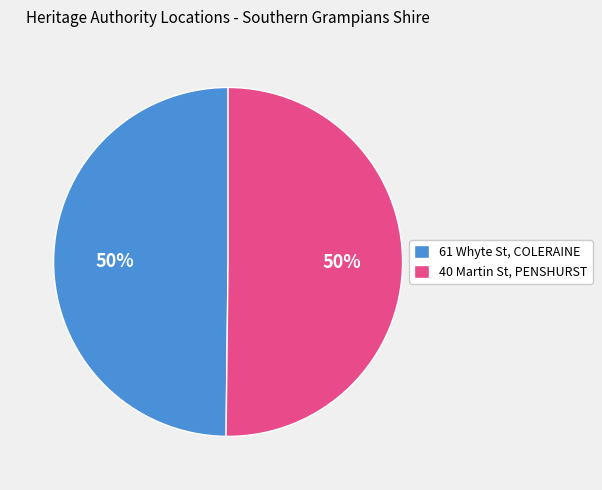

To the nearest percent, what portion does 61 Whyte St, COLERAINE represent?

50%